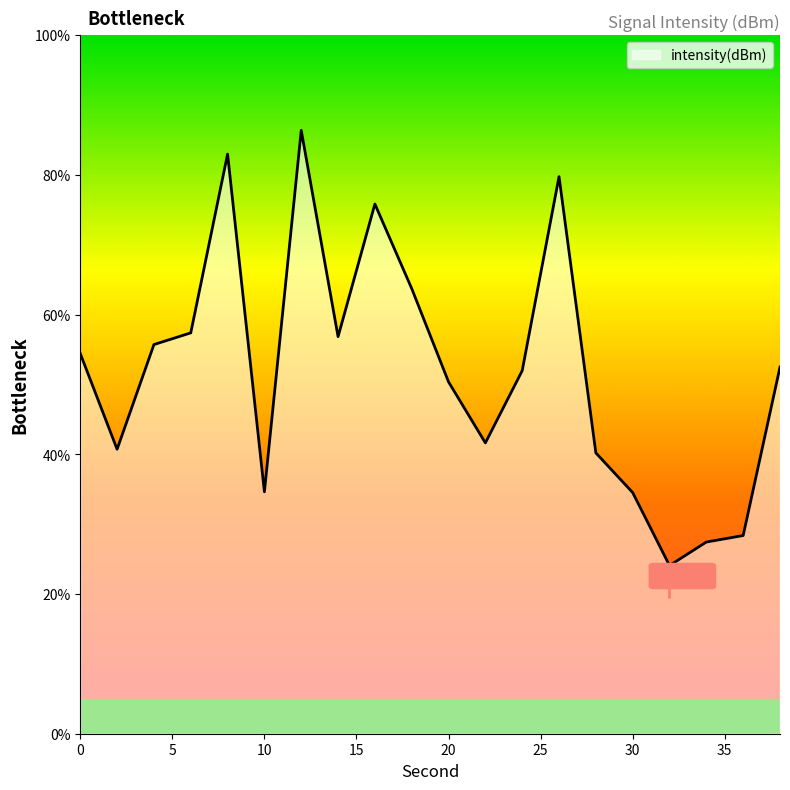

What is the minimum value shown in the chart?

24.1